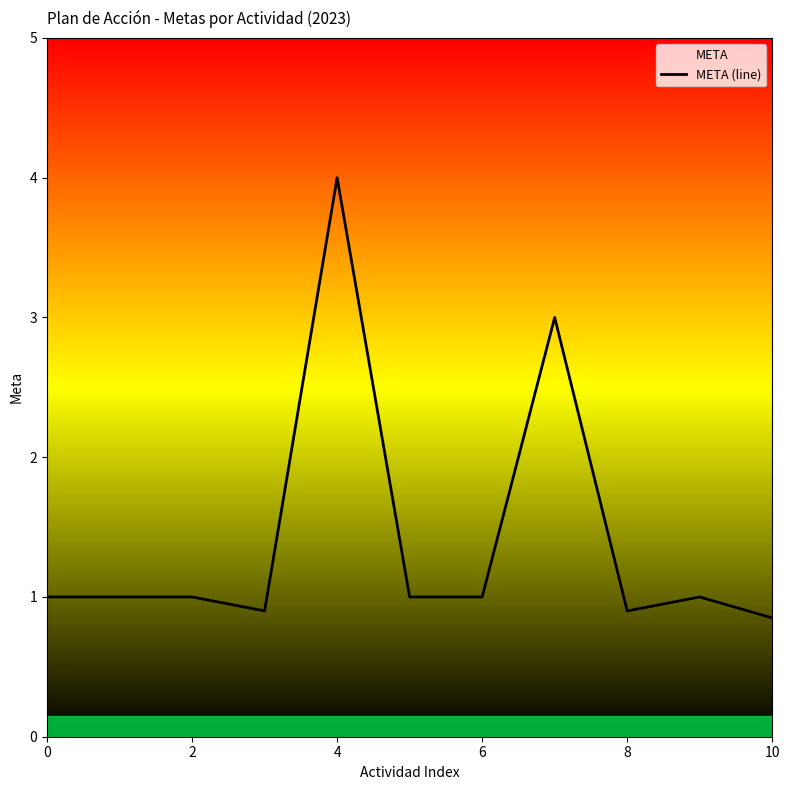

What is the difference between the maximum and minimum values?

3.1